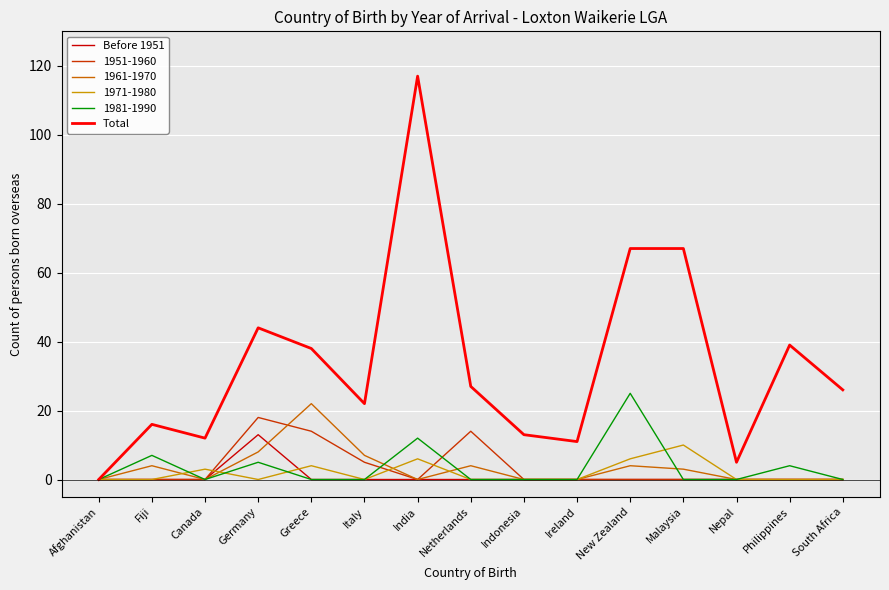

What value does the Total series have at Nepal?

5